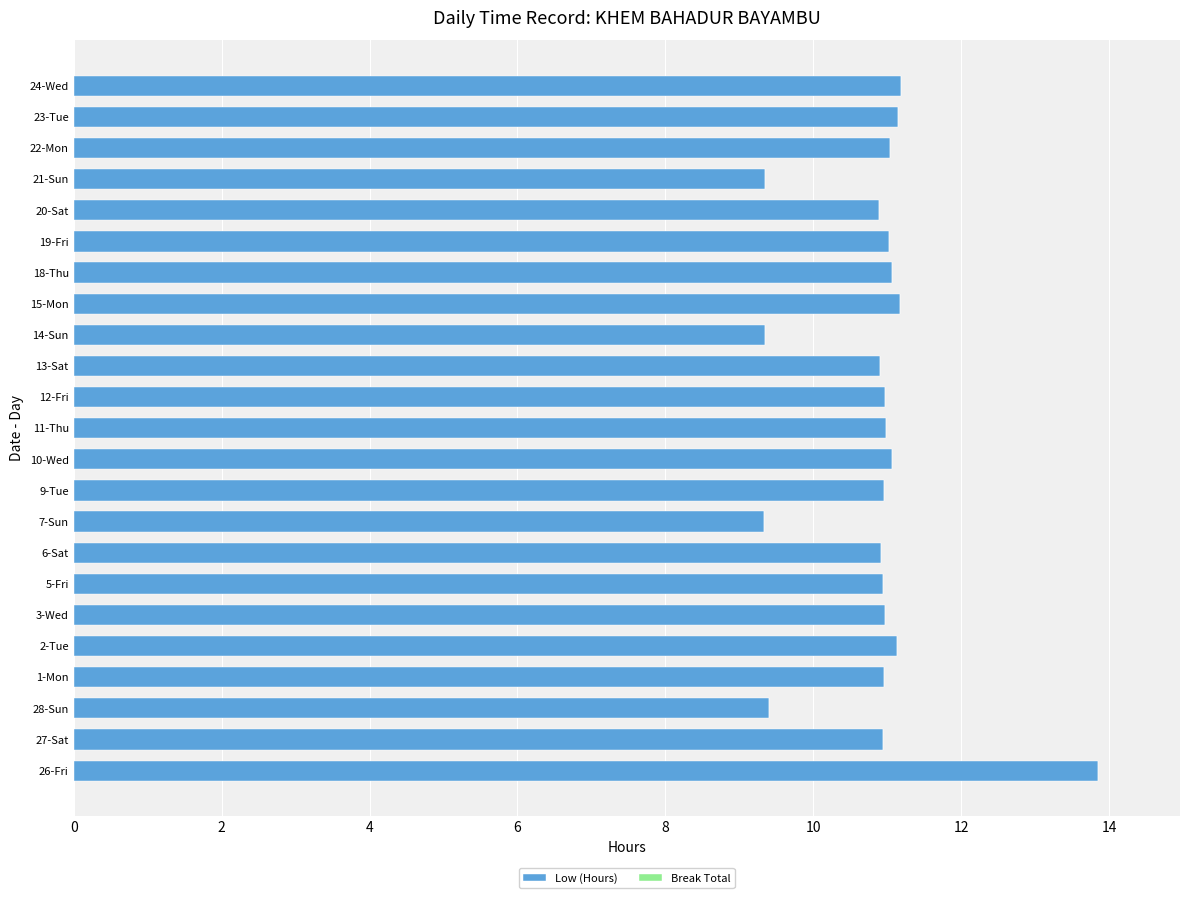

Approximately how many times larger is the value at 1-Mon compared to 5-Fri?

1.0